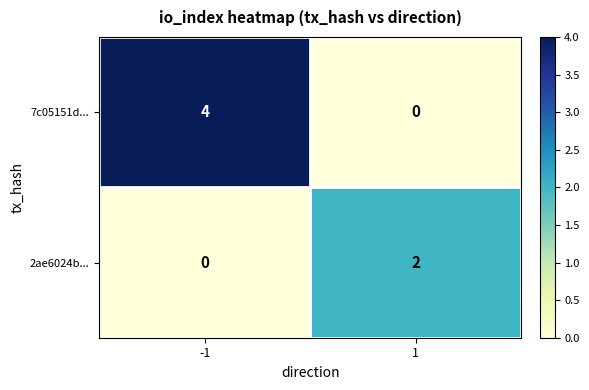

Rank the series by their average value, from highest to lowest.

7c05151d..., 2ae6024b...